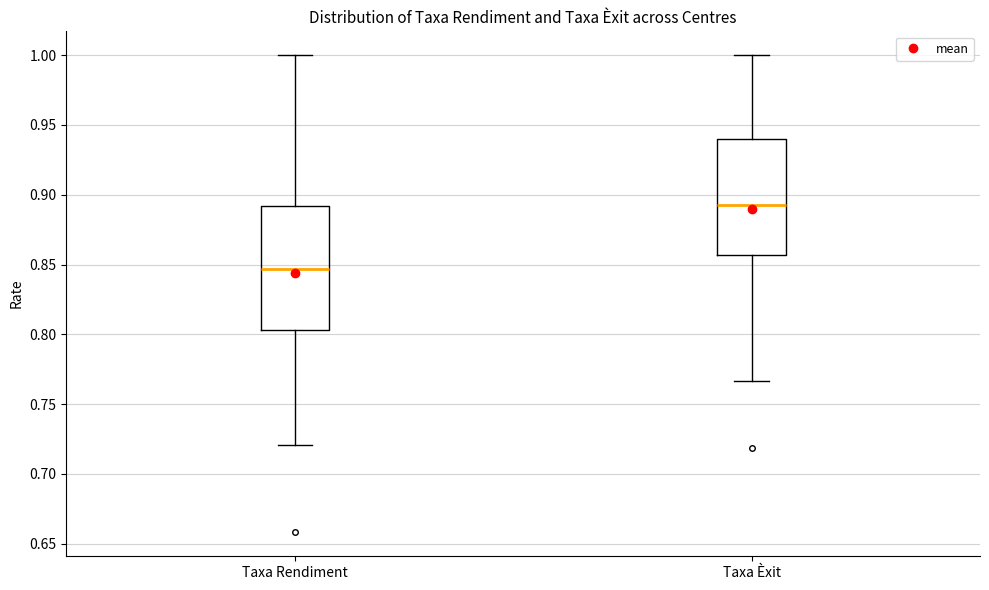

Reading left to right, transcribe this box plot: for each box, give where its median line is, the range the box spans, and where its two whiskers end, as read against the y-axis. The values are not printed on the chart, so give them approximately, as read against the axis.

Taxa Rendiment: median 0.845, box 0.805 to 0.890, whiskers 0.720 to 1.000
Taxa Èxit: median 0.895, box 0.855 to 0.940, whiskers 0.765 to 1.000